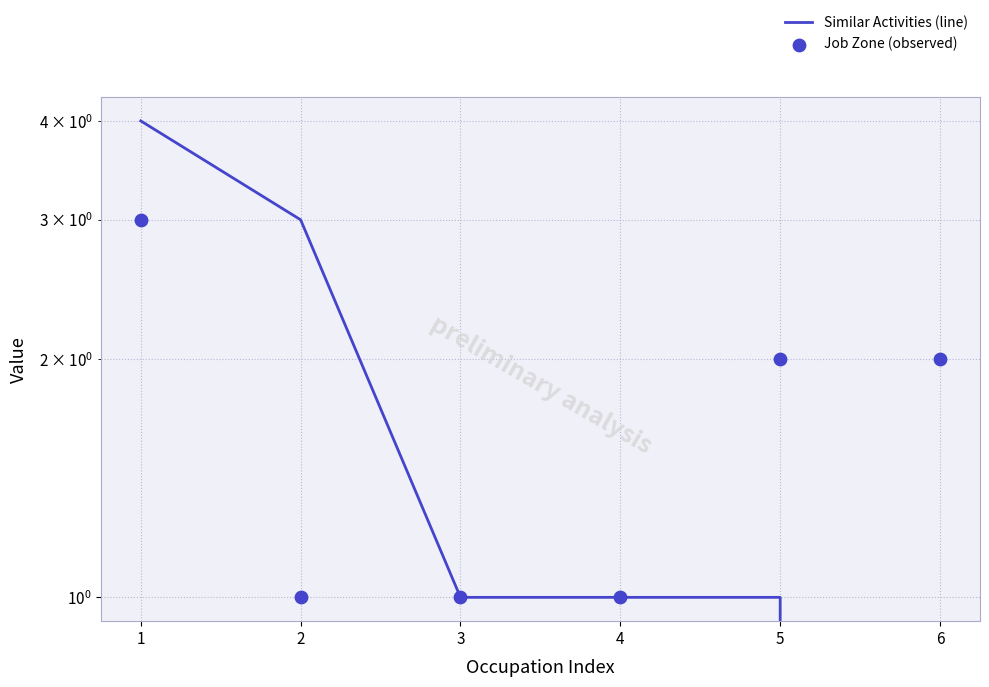

At which category is the sum across all series the highest?

1